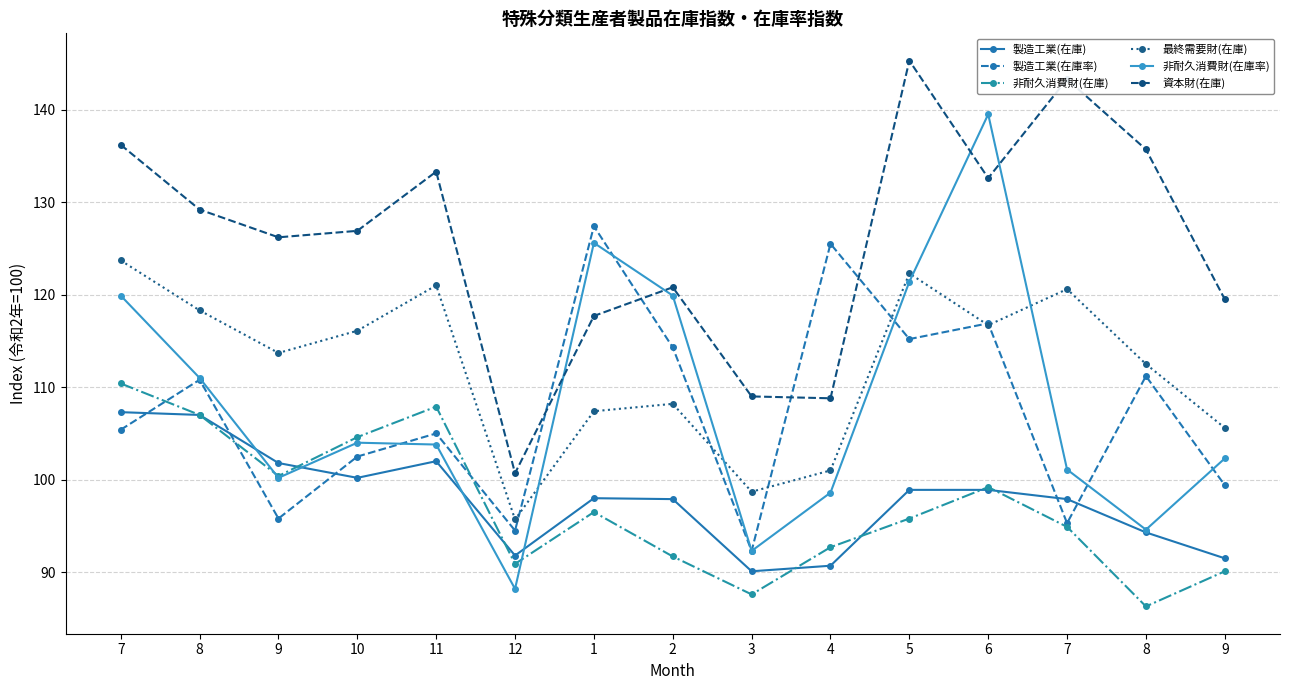

At which category is the sum across all series the highest?

6